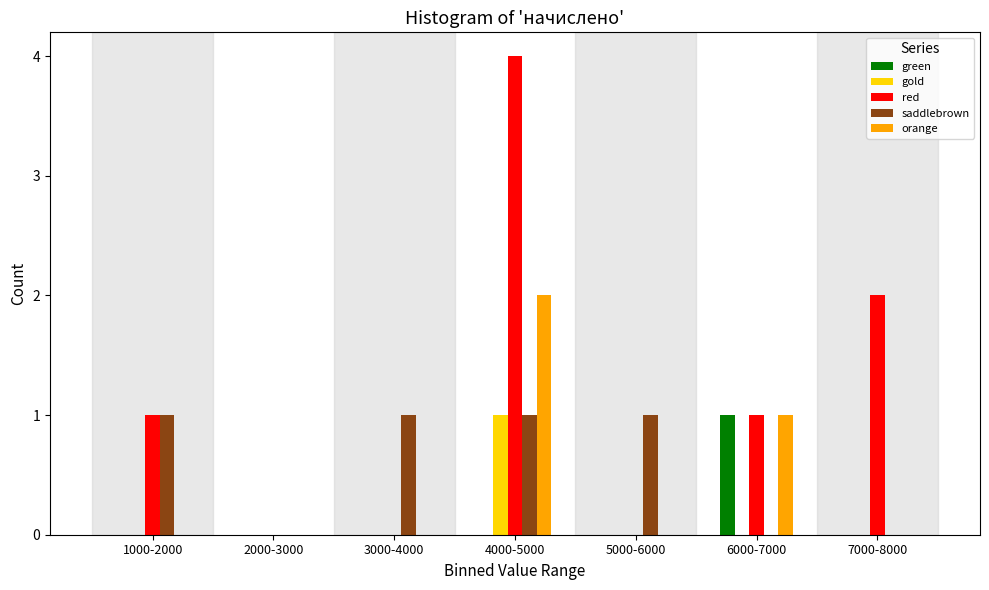

What is the greatest value displayed?

3